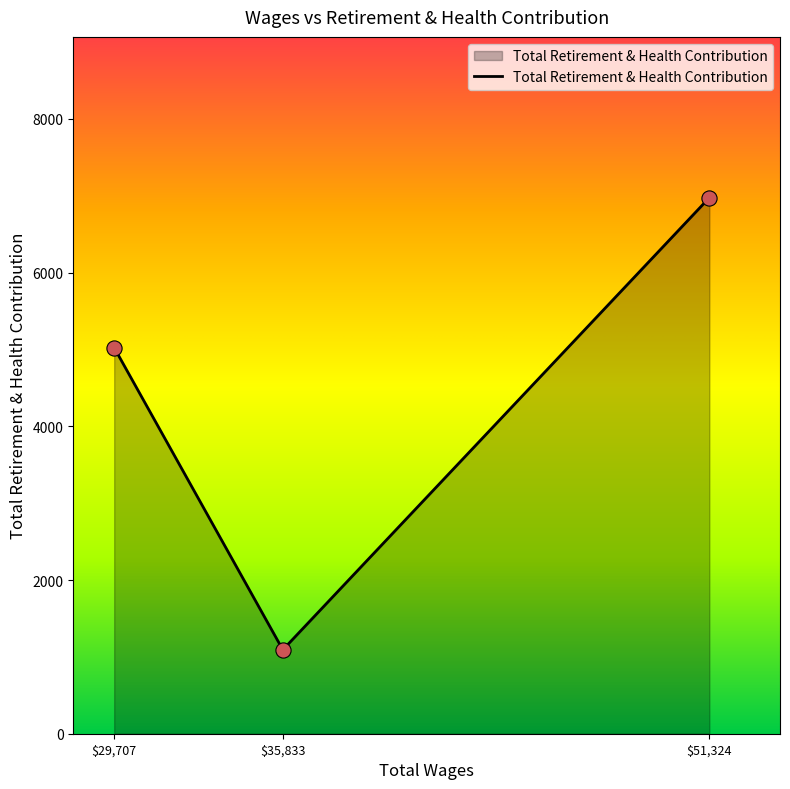

What is the maximum value shown in the chart?

6974